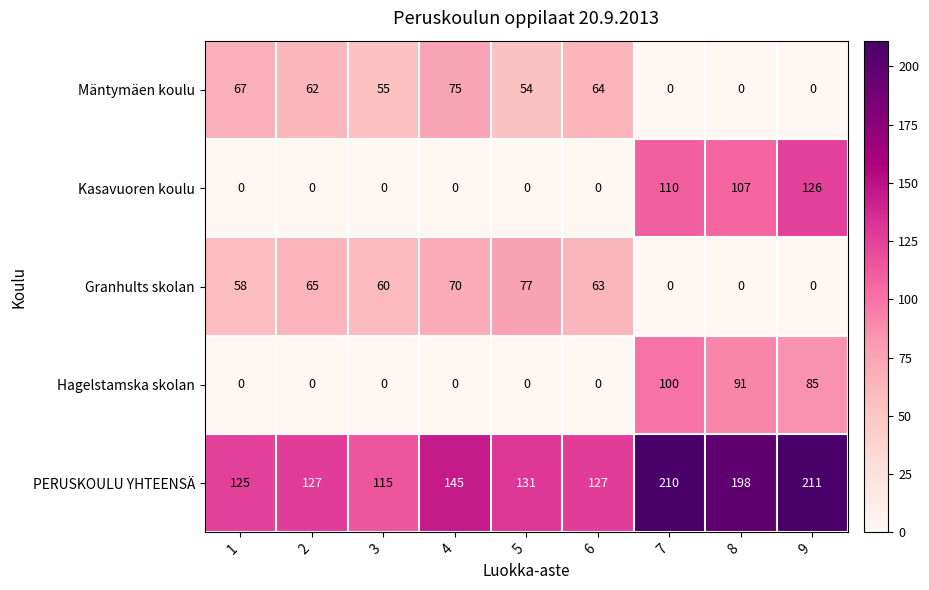

Count the number of data series in this chart.

5